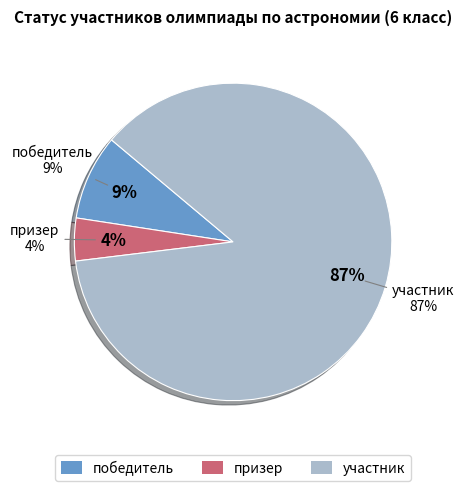

True or false: победитель accounts for 9% of the total.

True